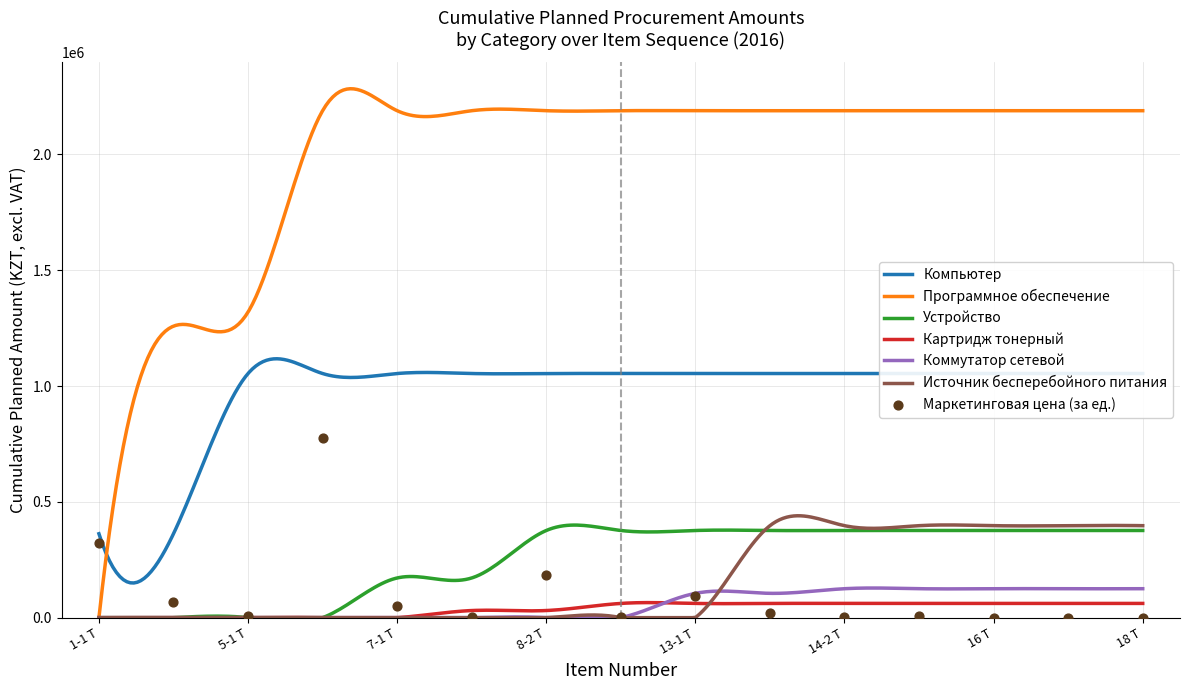

Which series contains the highest Y value?

Программное обеспечение